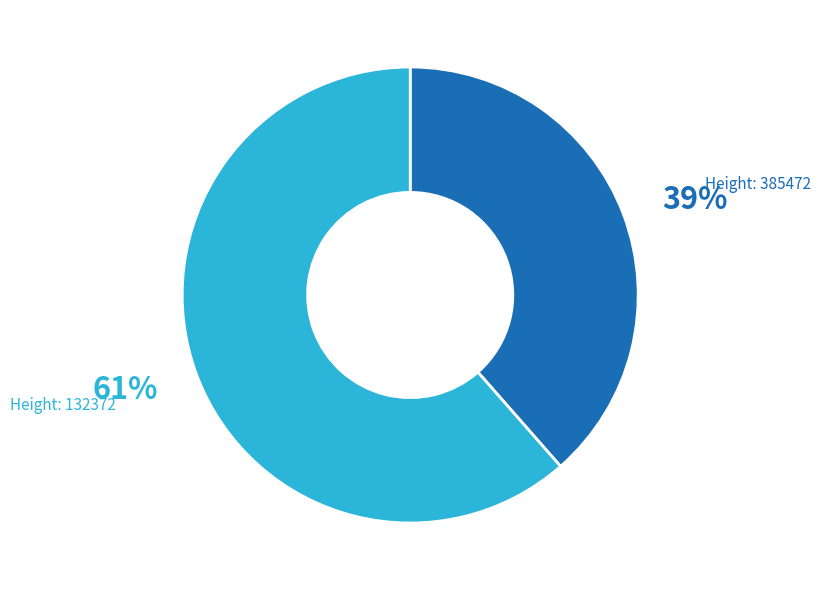

To the nearest percent, what is the average slice percentage?

50%